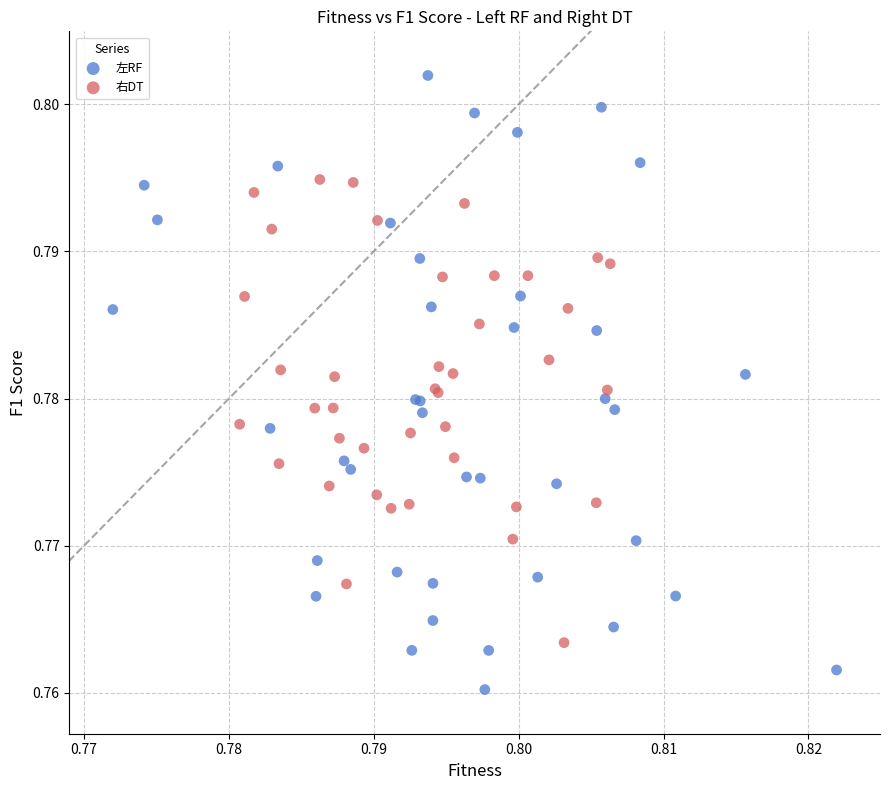

What are all the series names shown in the legend?

左RF, 右DT